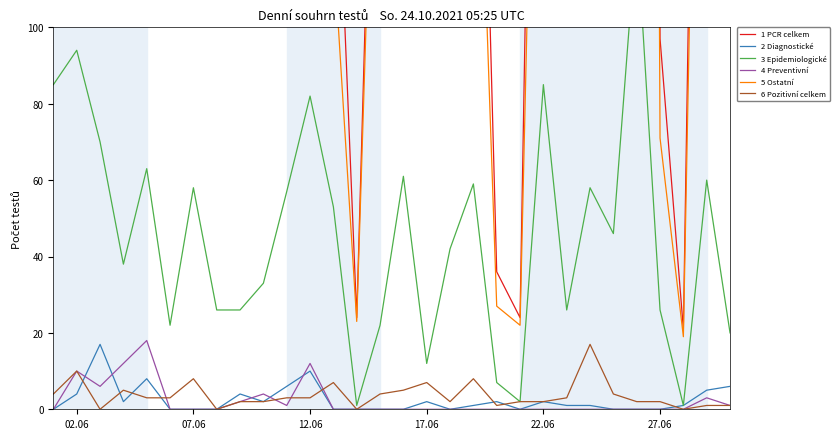

The 4 Preventivní series shows 0 at 17.06. True or false?

True